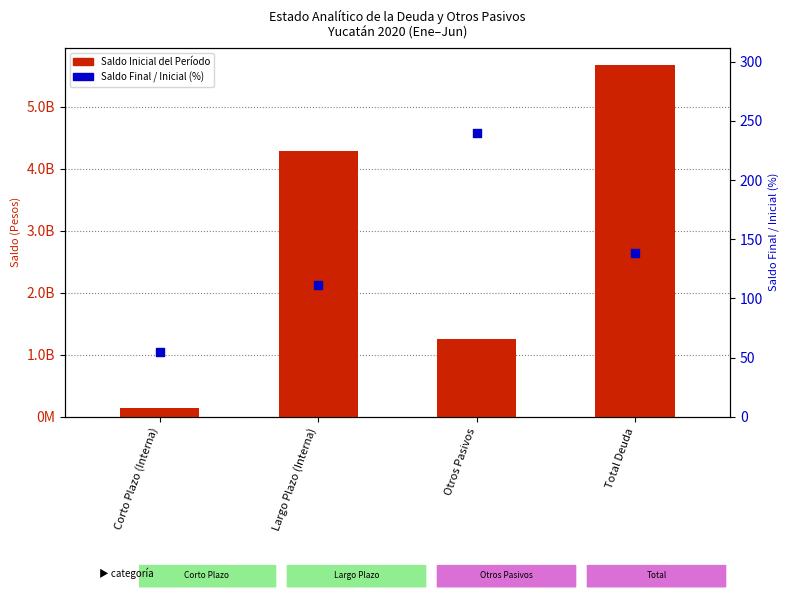

Which series reaches the maximum Y coordinate?

Saldo Inicial del Período